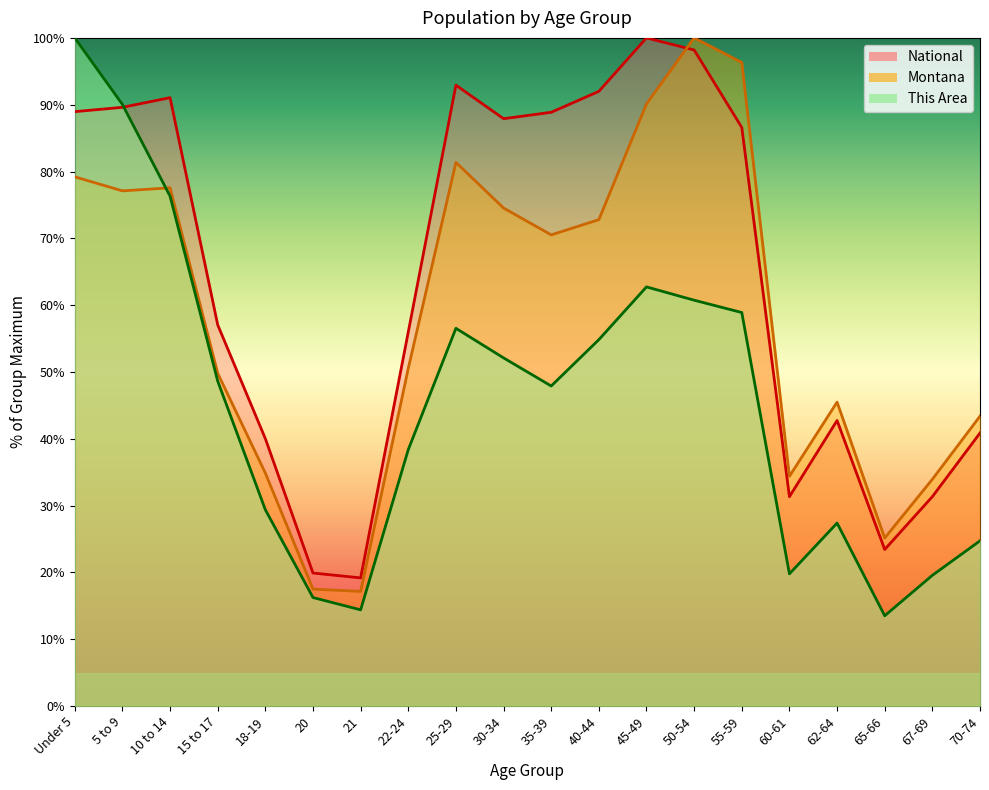

At 35-39, list the series in order from smallest to largest.

This Area, Montana, National